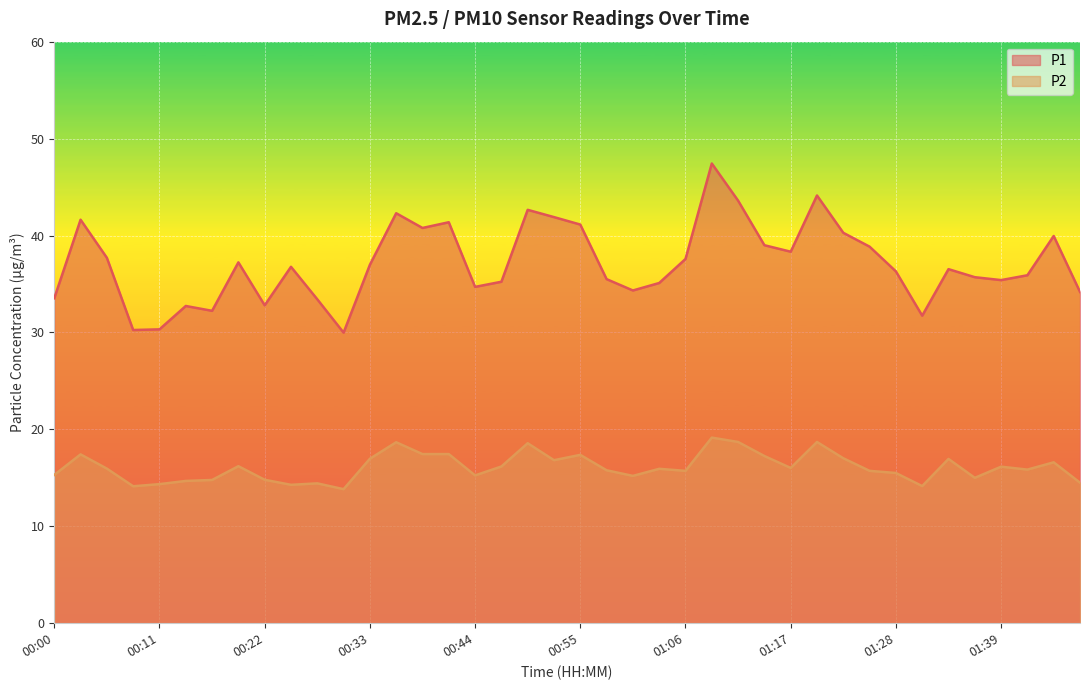

Which series changed the most between 00:05 and 00:55?

P1